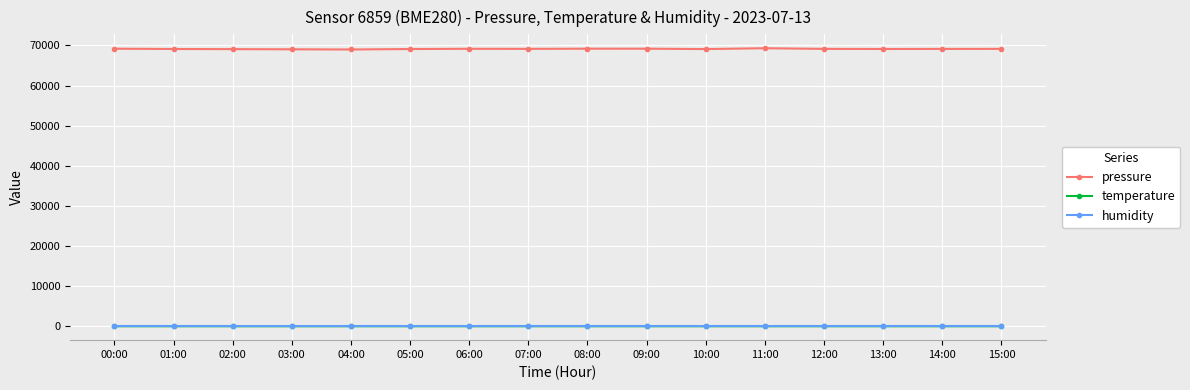

What is the label of the 16th point from the right?

00:00